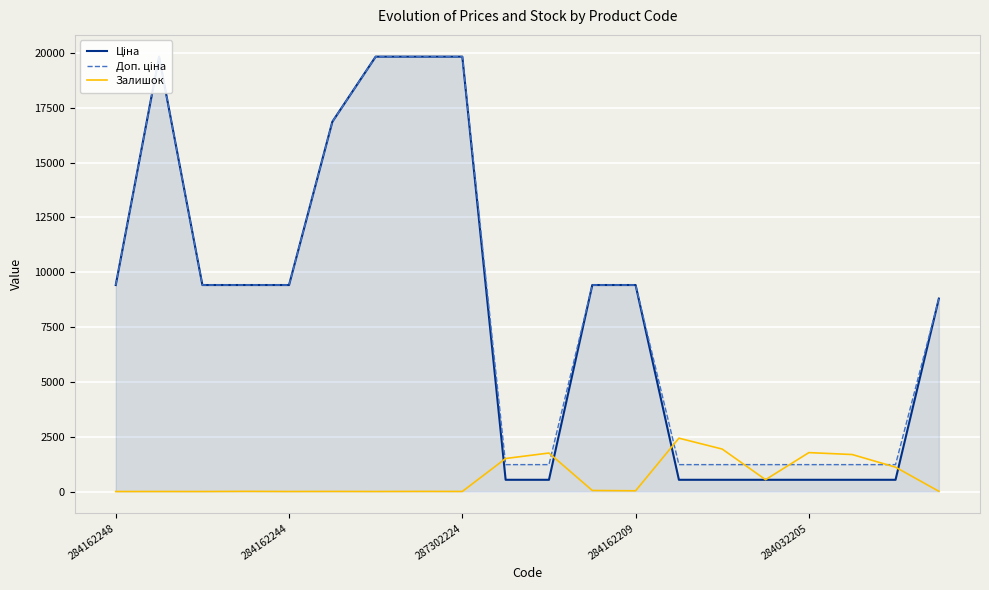

The Залишок series shows 1295 at 284162248. True or false?

False